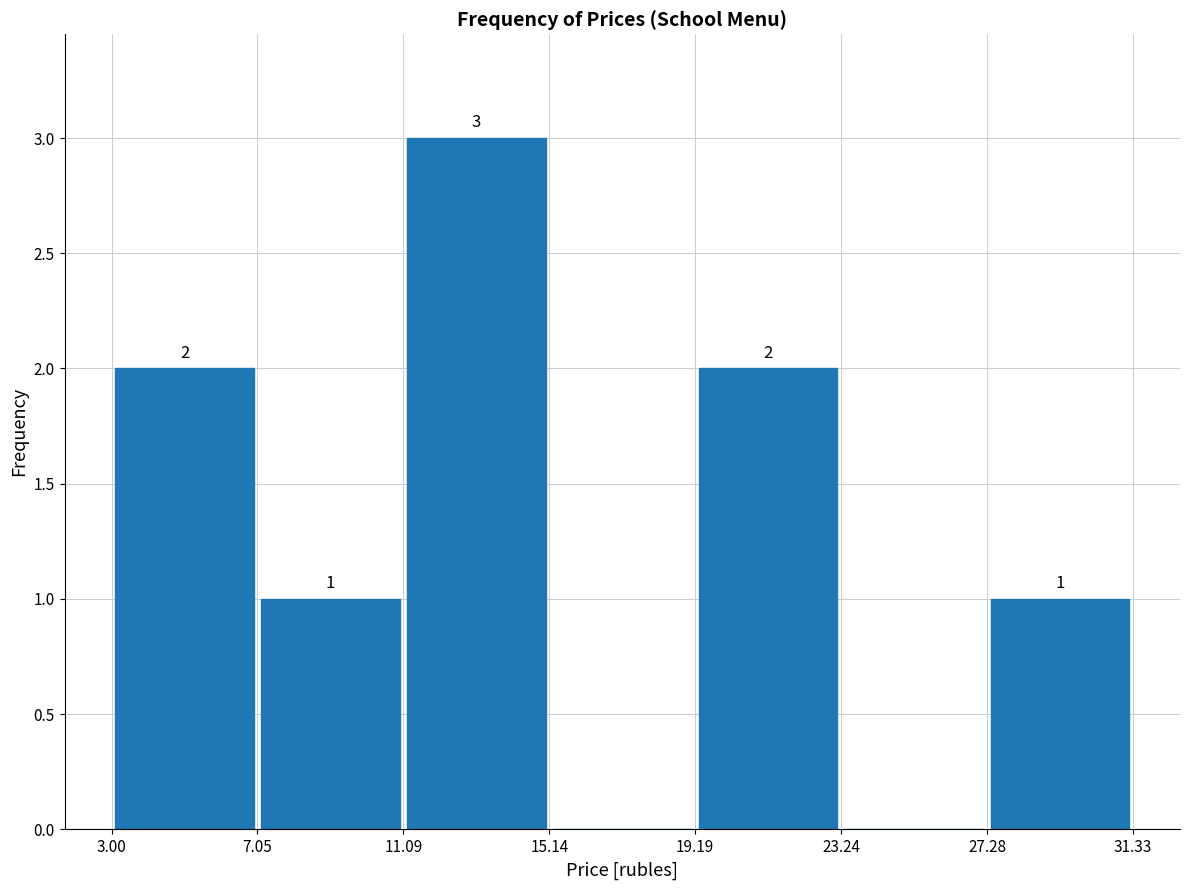

Over which range of the x-axis is the bar tallest?

11.09 to 15.14